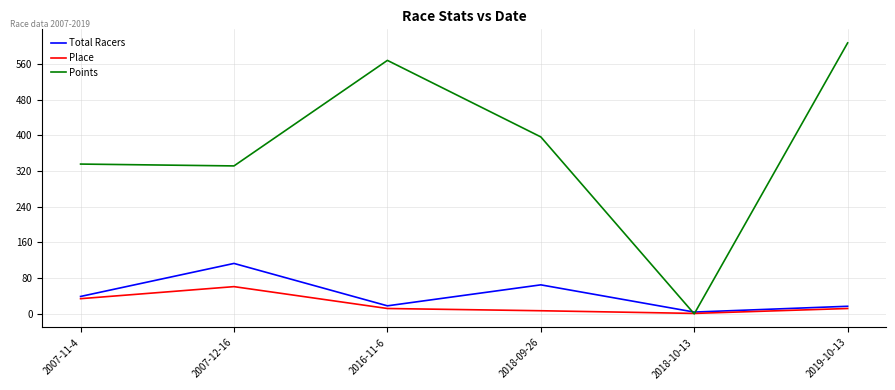

What are all the series names shown in the legend?

Total Racers, Place, Points